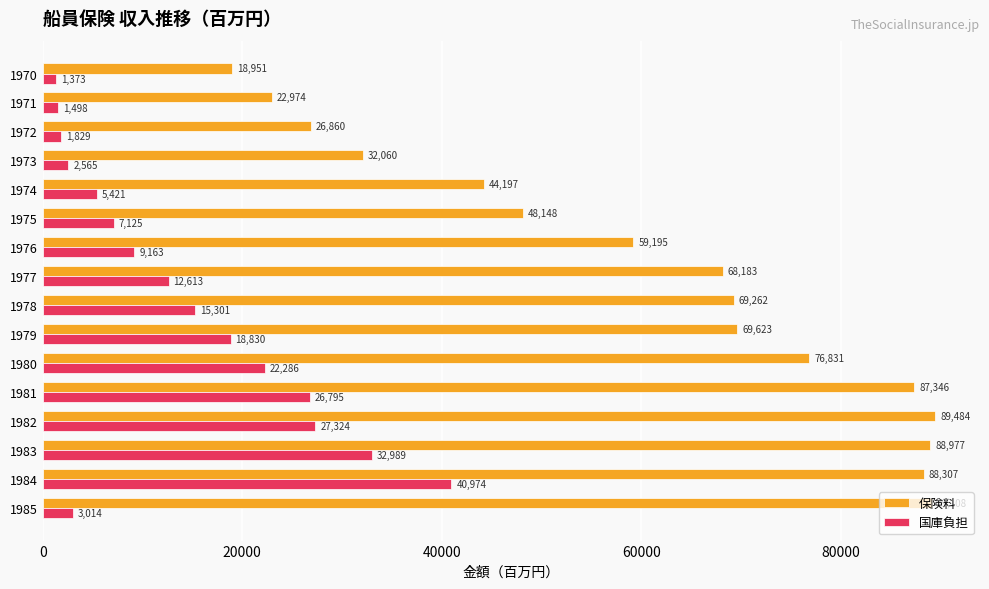

How many categories are shown in the chart?

16